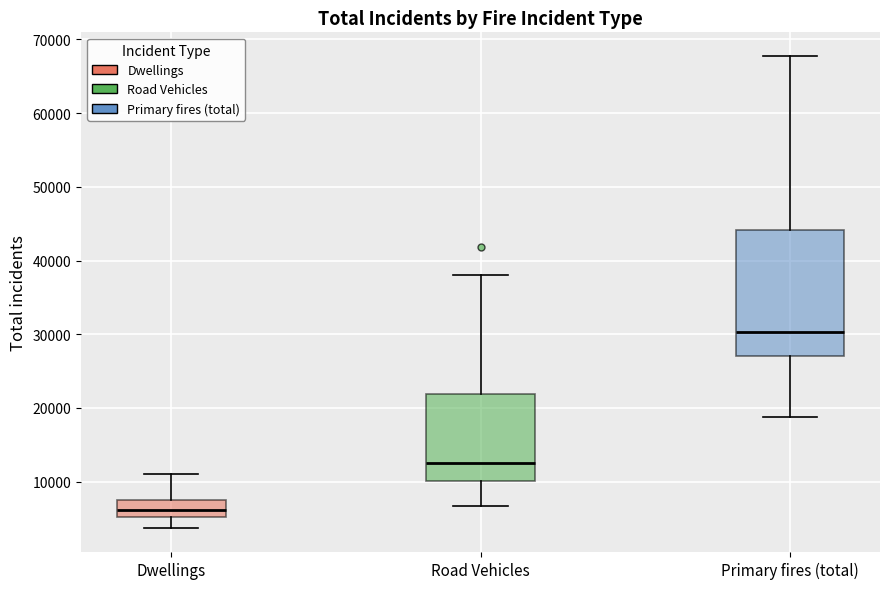

Which box is the tallest, from its lower edge to its upper edge?

Primary fires (total)